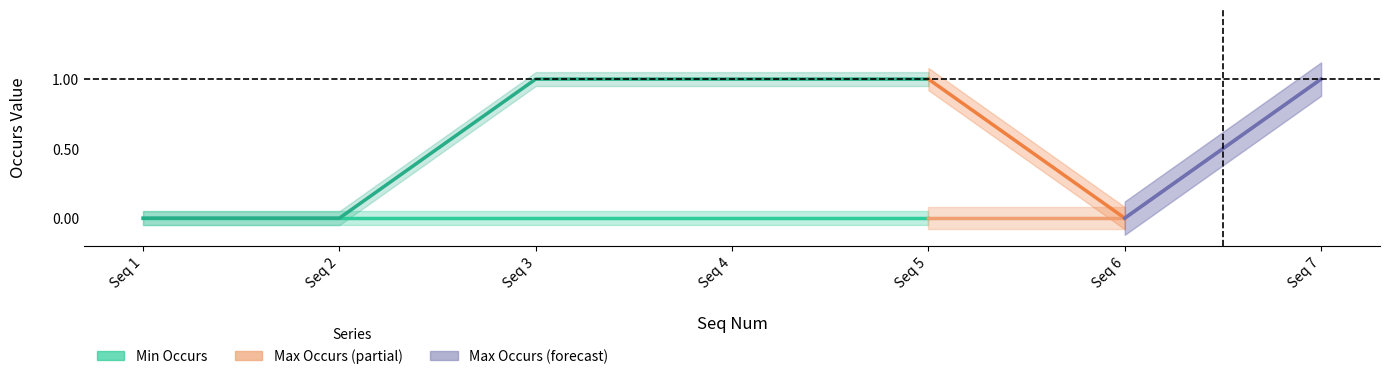

Which label corresponds to the largest value in the chart?

Seq 3